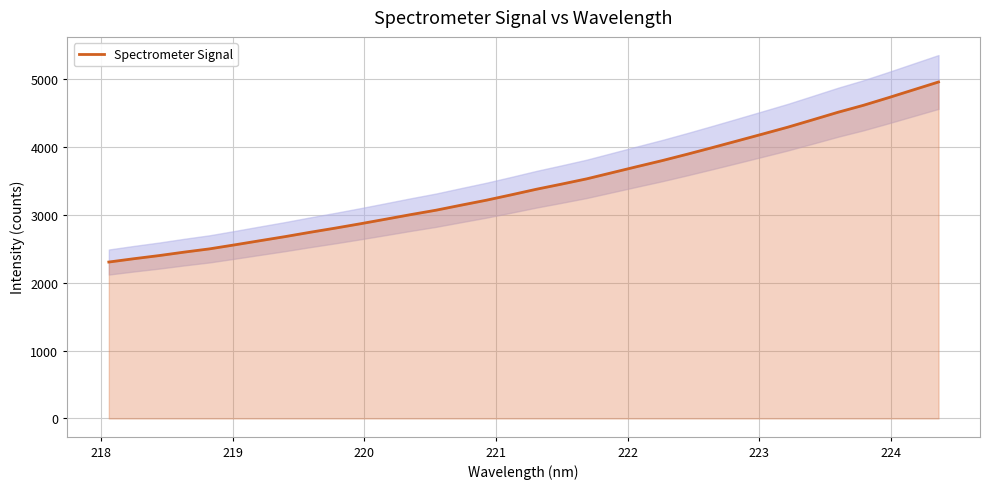

What is the maximum value for Spectrometer Signal?

4959.0